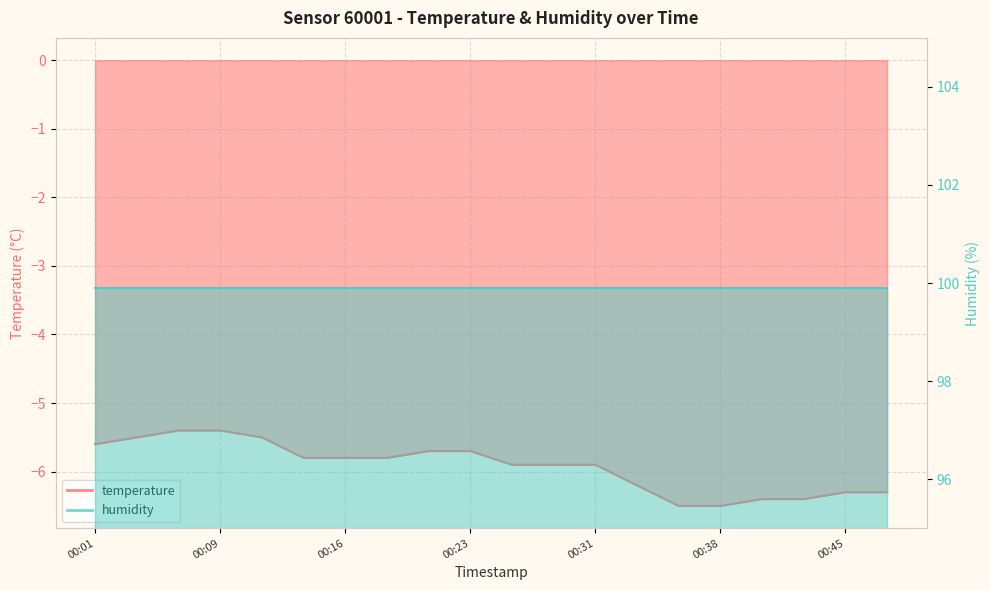

Where is the data nearest to the value -5?

00:06